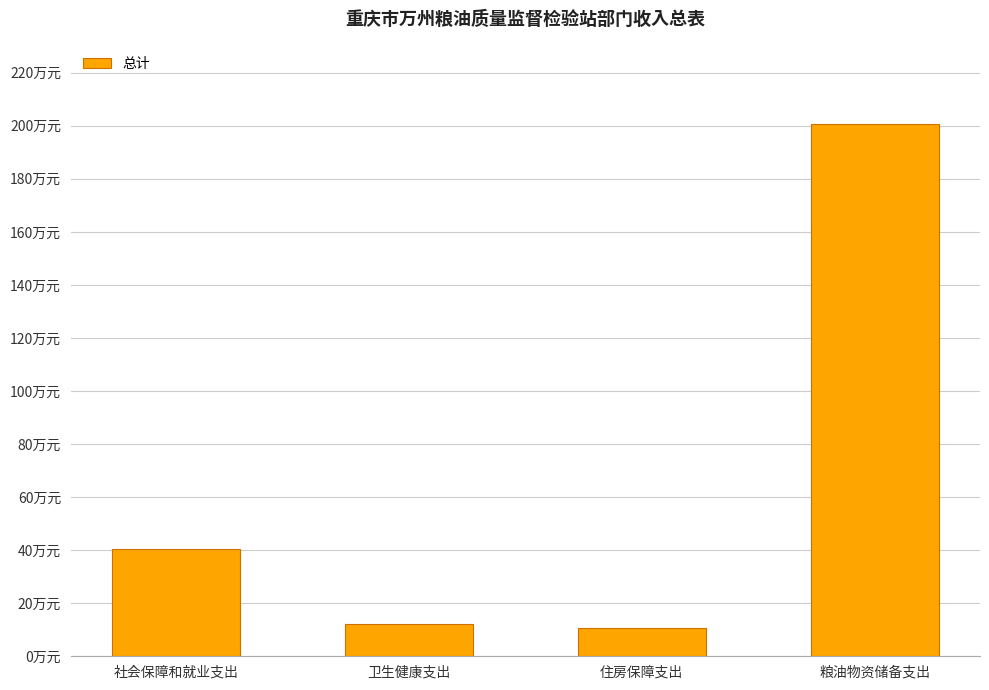

What is the difference between the values at 社会保障和就业支出 and 粮油物资储备支出?

160.2